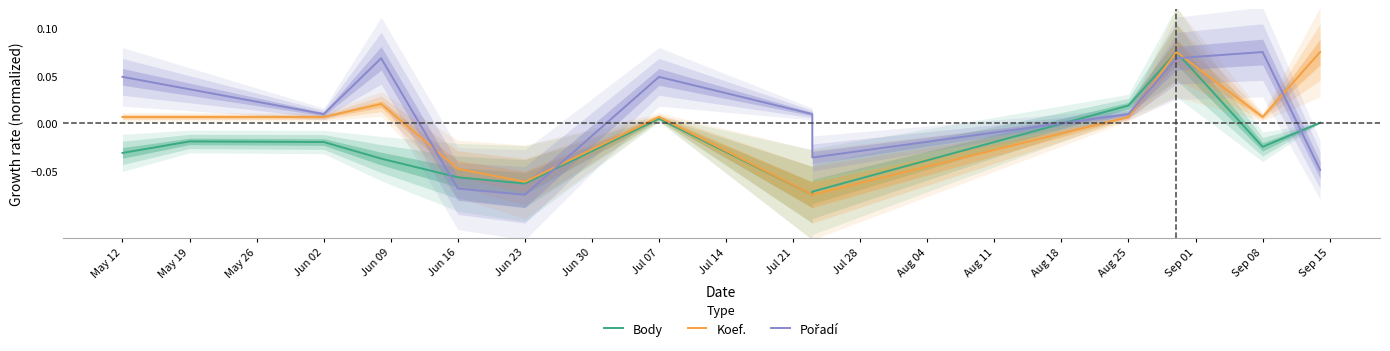

Which series ends up on top after the final intersection of Koef. and Pořadí?

Koef.